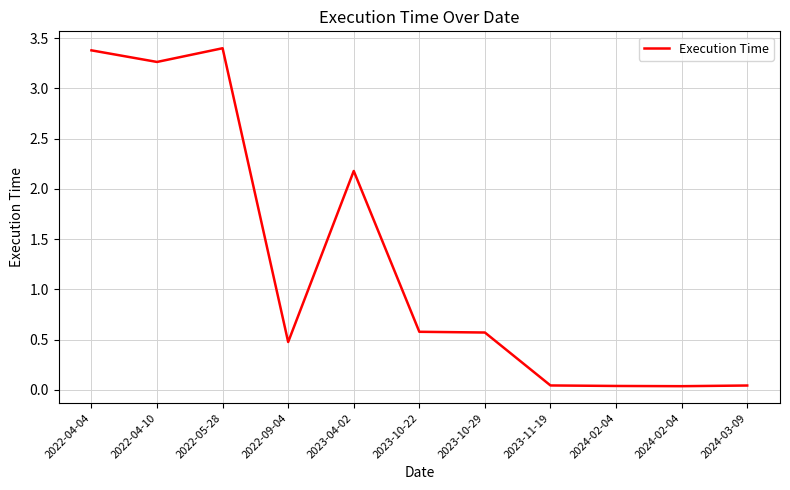

What is the sum of all values?

14.0